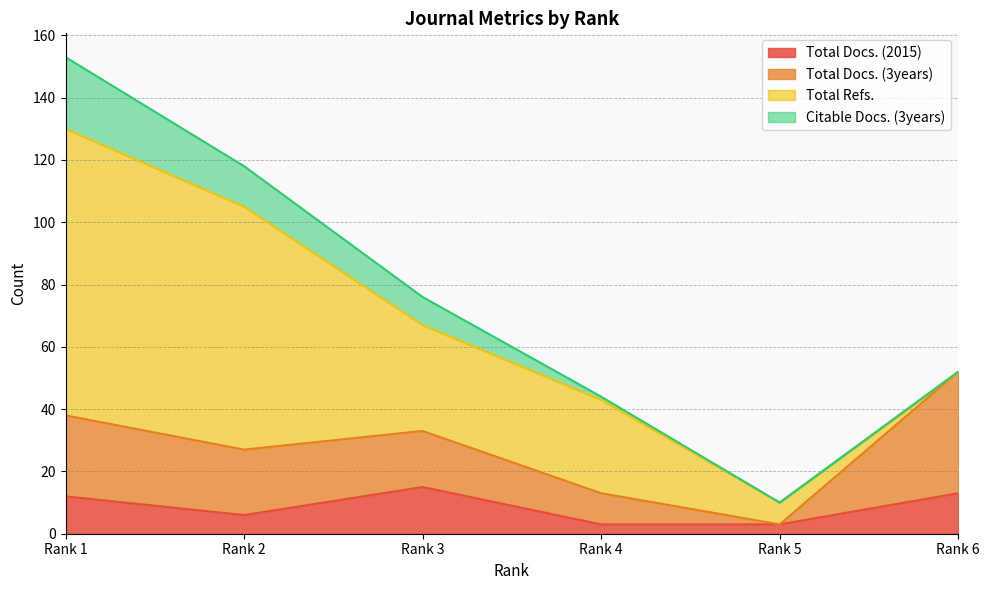

Reading left to right, transcribe all the data shown in this chart.

Total Docs. (2015): 12	6	15	3	3	13
Total Docs. (3years): 26	21	18	10	0	39
Total Refs.: 92	78	34	30	7	0
Citable Docs. (3years): 23	13	9	1	0	0